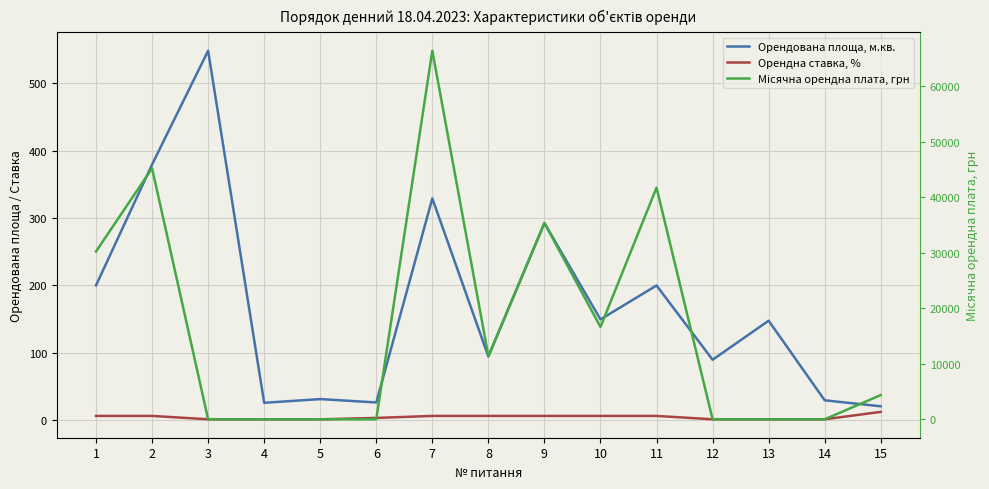

Which series has the widest spread of values?

Місячна орендна плата, грн